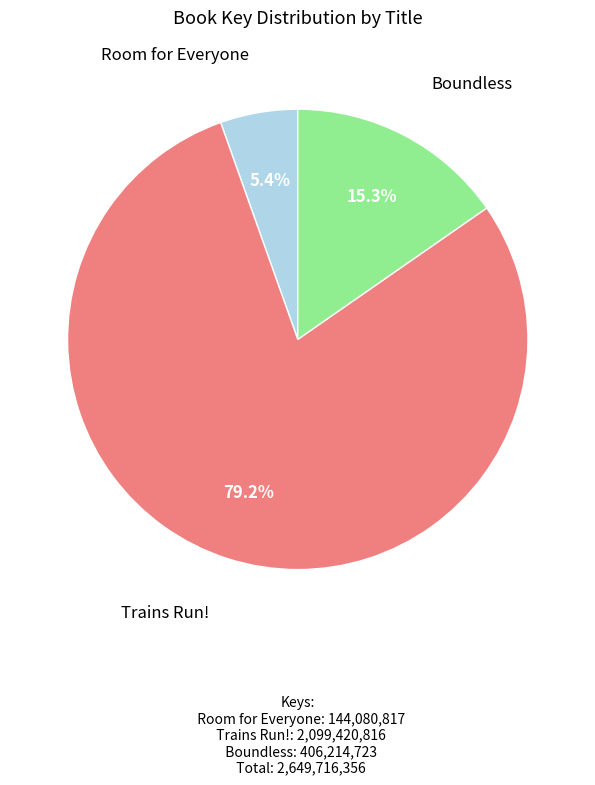

Is there any slice that represents more than half of the pie?

Yes